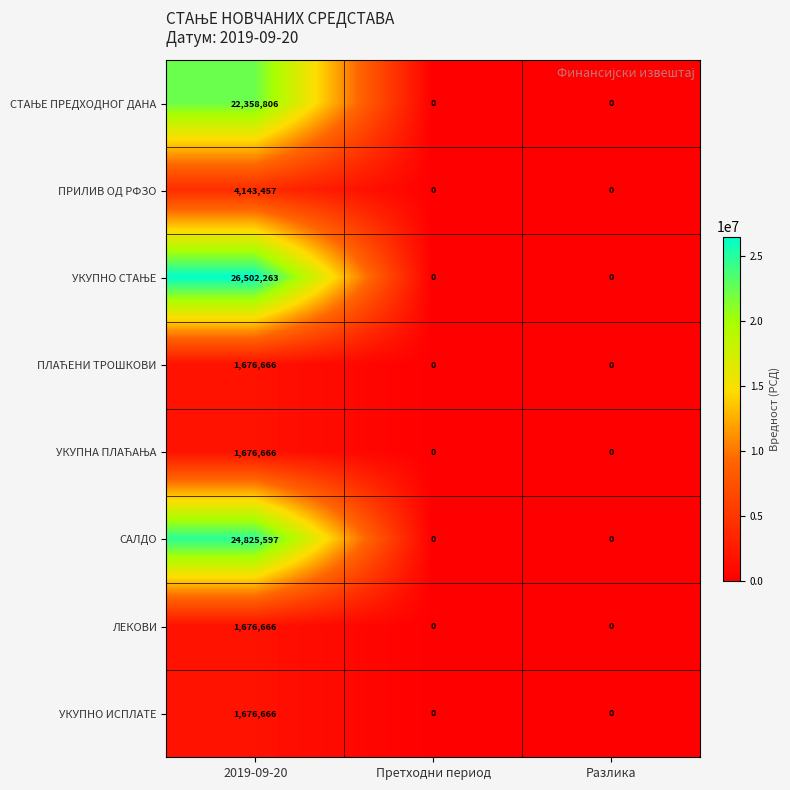

At which category is the sum across all series the highest?

2019-09-20